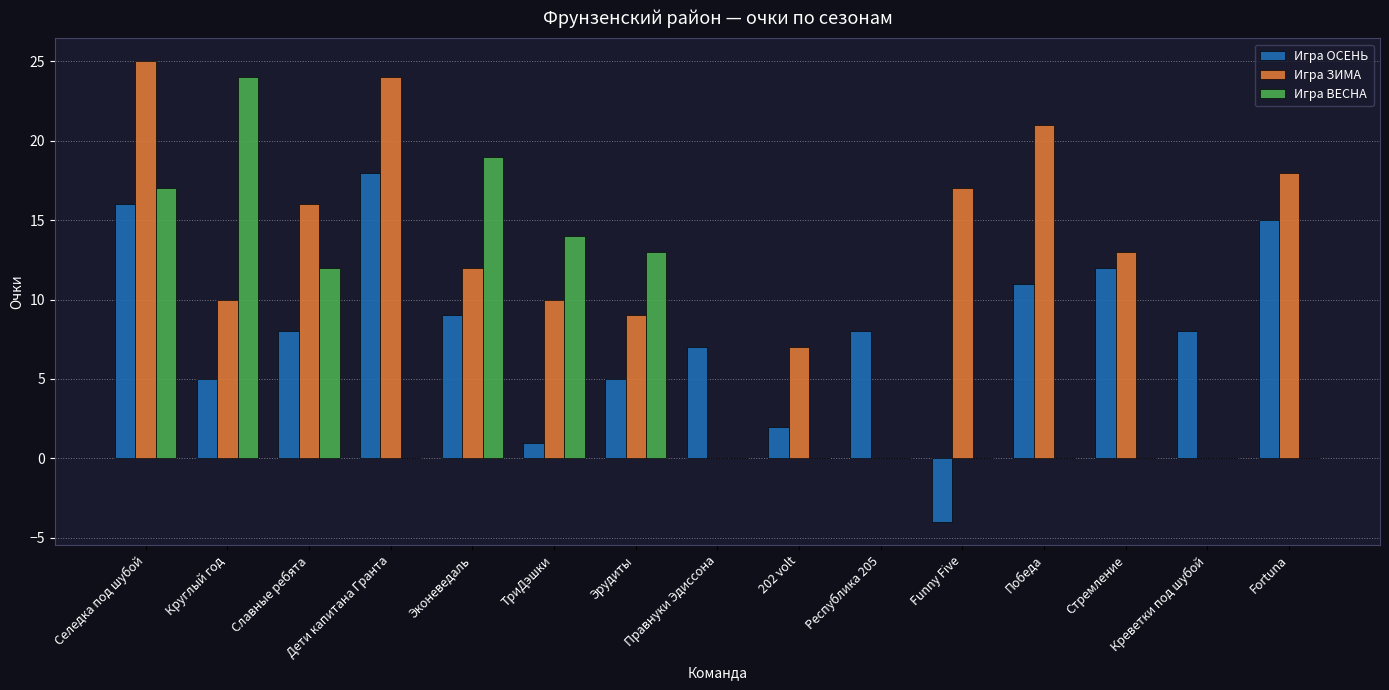

Is it true that Игра ВЕСНА equals 21 at Славные ребята?

False